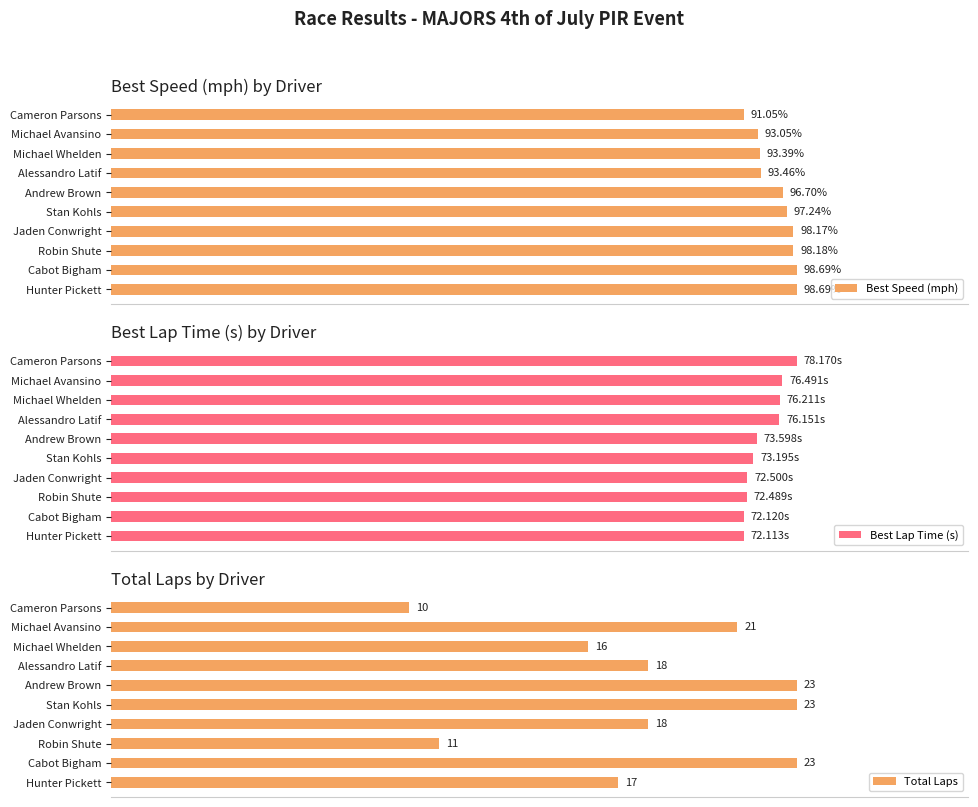

At which label is Best Speed (mph) closest to 94?

Alessandro Latif